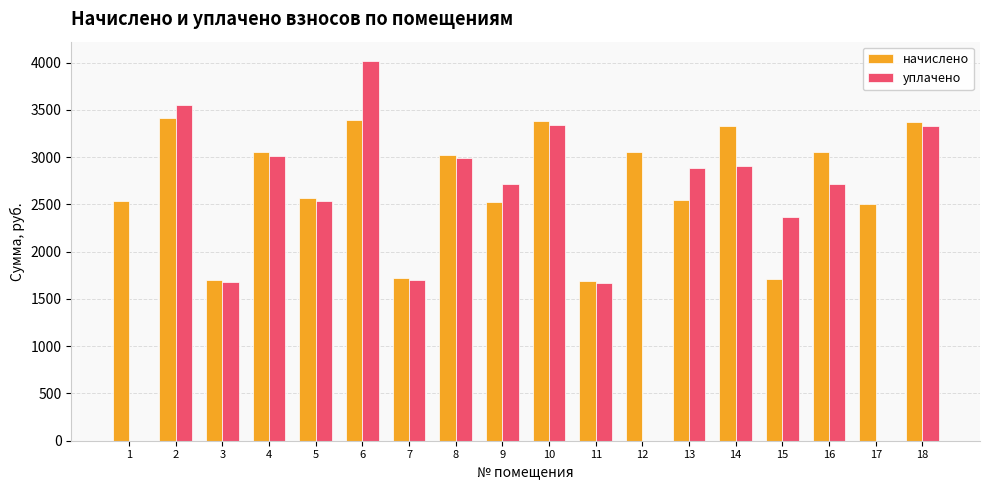

What is the total value across all series at 4?

6064.7